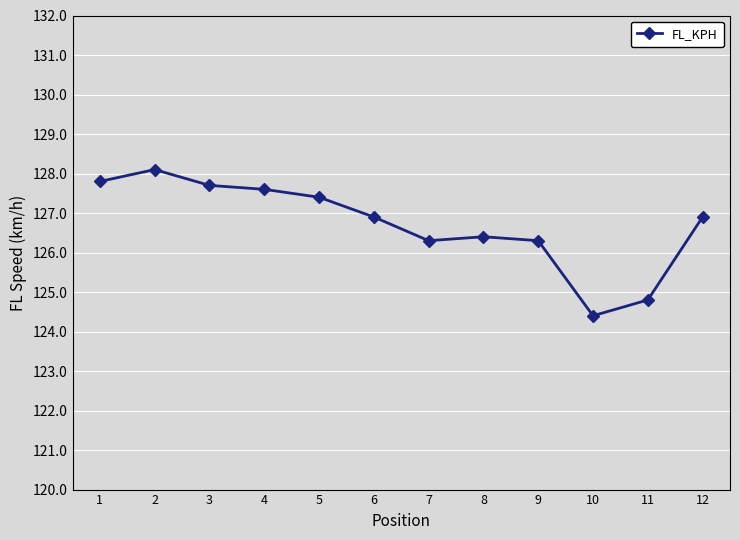

What is the value of the 8th point from the left?

126.4